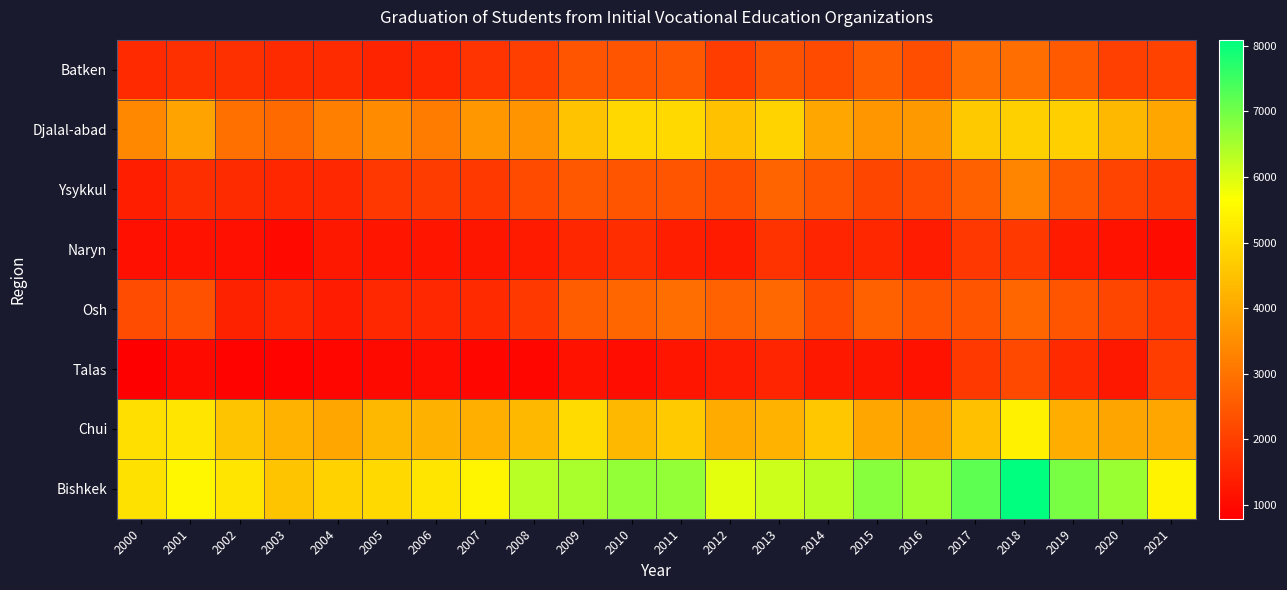

Reading right to left, what are all the values shown in this chart?

Batken: 2021=2054	2020=2046	2019=2511	2018=2910	2017=2917	2016=2286	2015=2575	2014=2244	2013=2386	2012=1984	2011=2474	2010=2401	2009=2442	2008=2002	2007=1804	2006=1553	2005=1480	2004=1620	2003=1646	2002=1710	2001=1715	2000=1596
Djalal-abad: 2021=3966	2020=4320	2019=4736	2018=4761	2017=4624	2016=3714	2015=3664	2014=3969	2013=4837	2012=4486	2011=4941	2010=4917	2009=4518	2008=3606	2007=3686	2006=3179	2005=3468	2004=3218	2003=2834	2002=2945	2001=3906	2000=3403
Ysykkul: 2021=1909	2020=2077	2019=2482	2018=3305	2017=2673	2016=2268	2015=2138	2014=2411	2013=2722	2012=2295	2011=2406	2010=2433	2009=2481	2008=2223	2007=1903	2006=1945	2005=1863	2004=1580	2003=1552	2002=1630	2001=1690	2000=1386
Naryn: 2021=1025	2020=1153	2019=1312	2018=1895	2017=1853	2016=1333	2015=1539	2014=1527	2013=1780	2012=1331	2011=1393	2010=1664	2009=1561	2008=1326	2007=1234	2006=1214	2005=1210	2004=1258	2003=975	2002=1129	2001=1155	2000=1118
Osh: 2021=1852	2020=2155	2019=2410	2018=2732	2017=2420	2016=2408	2015=2638	2014=2229	2013=2770	2012=2682	2011=2930	2010=2744	2009=2561	2008=1898	2007=1601	2006=1570	2005=1589	2004=1359	2003=1548	2002=1450	2001=2342	2000=2253
Talas: 2021=1969	2020=1267	2019=1592	2018=2173	2017=1877	2016=1186	2015=1239	2014=1275	2013=1513	2012=1347	2011=1200	2010=1075	2009=1139	2008=948	2007=937	2006=1056	2005=997	2004=916	2003=859	2002=865	2001=993	2000=791
Chui: 2021=3981	2020=3952	2019=4102	2018=5399	2017=4454	2016=3866	2015=3963	2014=4608	2013=4192	2012=4055	2011=4659	2010=4306	2009=4978	2008=4300	2007=4131	2006=4184	2005=4307	2004=3967	2003=4219	2002=4533	2001=5178	2000=5059
Bishkek: 2021=5421	2020=6637	2019=6942	2018=8093	2017=7199	2016=6533	2015=6805	2014=6300	2013=6140	2012=5914	2011=6690	2010=6671	2009=6491	2008=6345	2007=5490	2006=5170	2005=4946	2004=4797	2003=4541	2002=5175	2001=5509	2000=5093